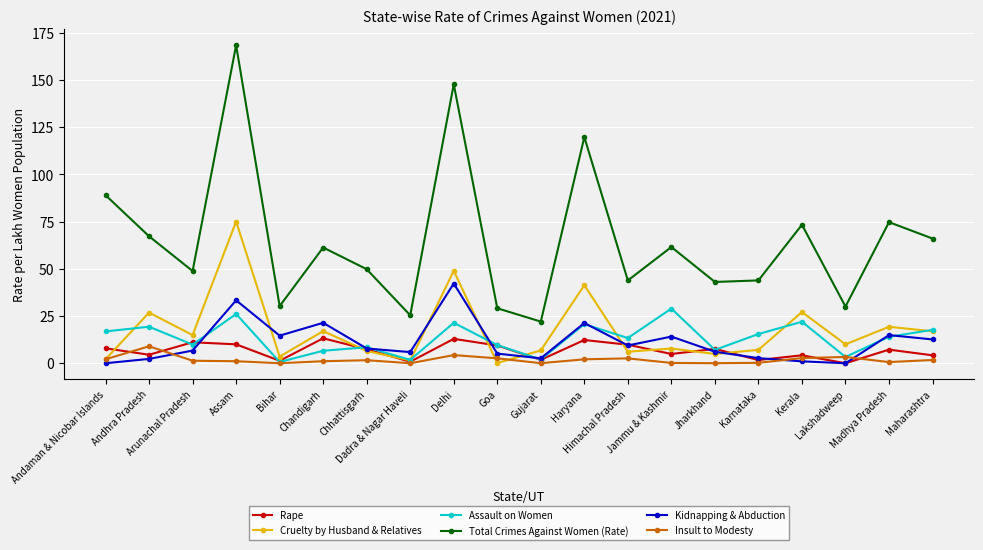

At how many categories does at least one series exceed 83?

4